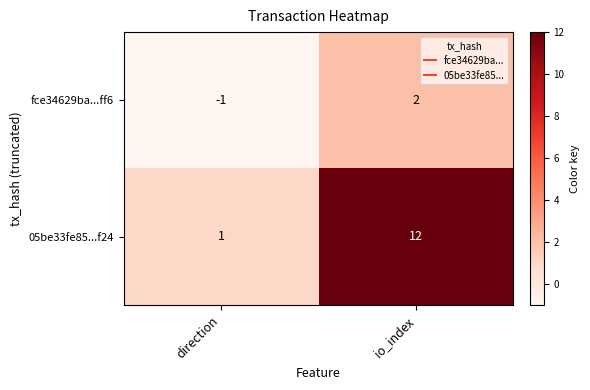

What is the maximum value shown in the chart?

12